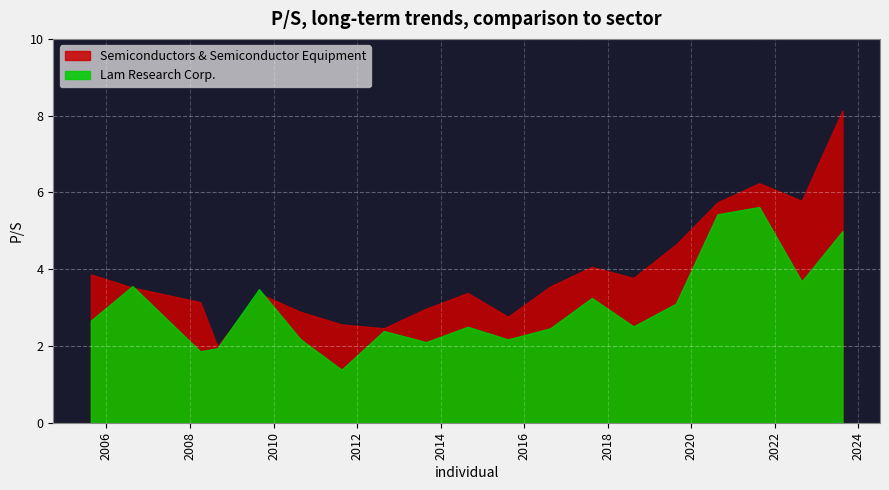

What is the difference between the maximum and second lowest values in the Semiconductors & Semiconductor Equipment series?

5.7